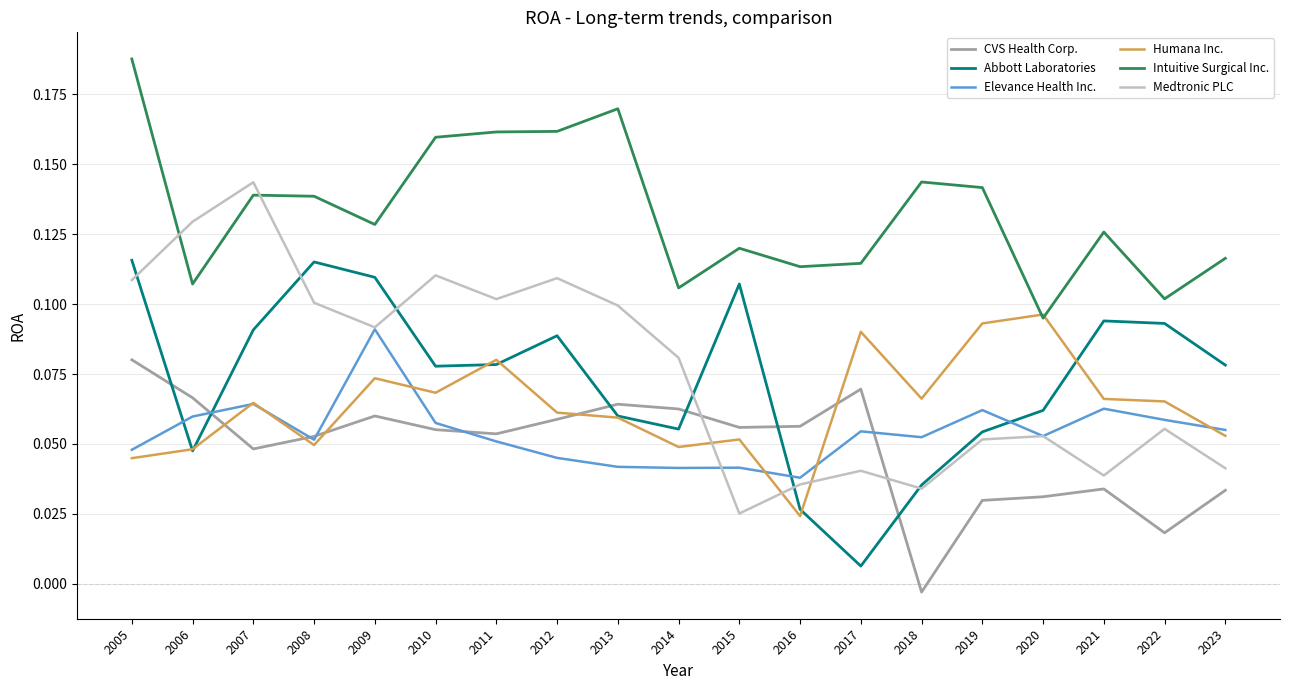

What is the total value across all series at 2013?

0.5